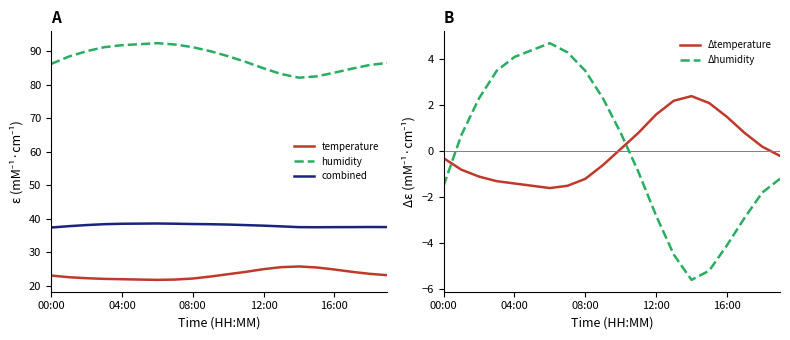

Which series has the largest range (max minus min)?

humidity